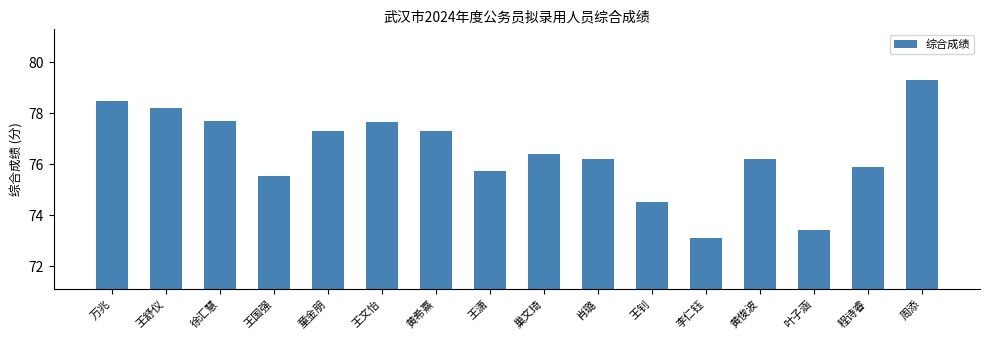

What is the maximum value shown in the chart?

79.3